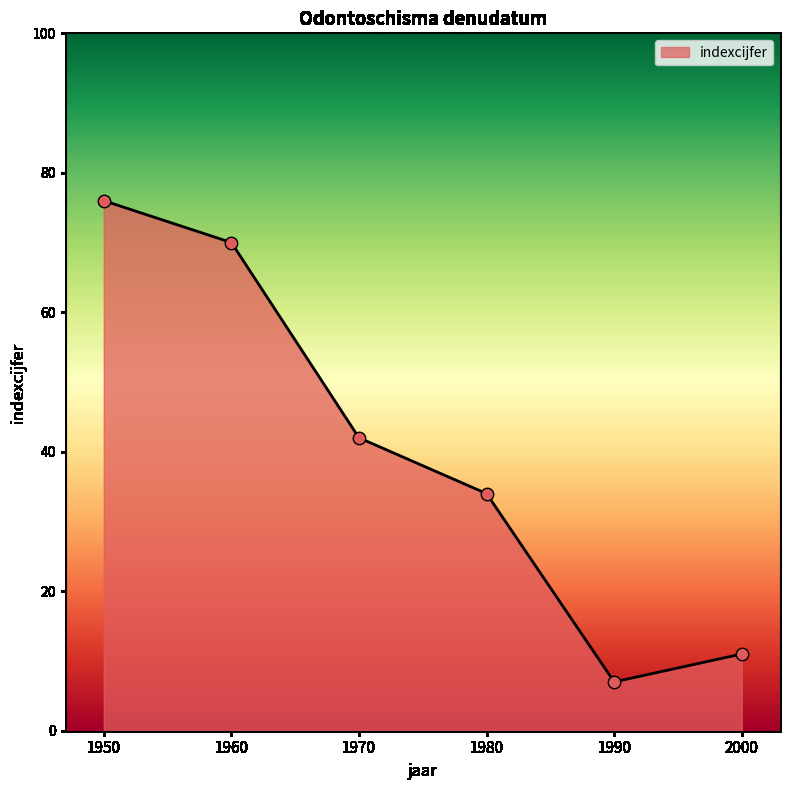

Which has a higher value, 1990 or 1960?

1960